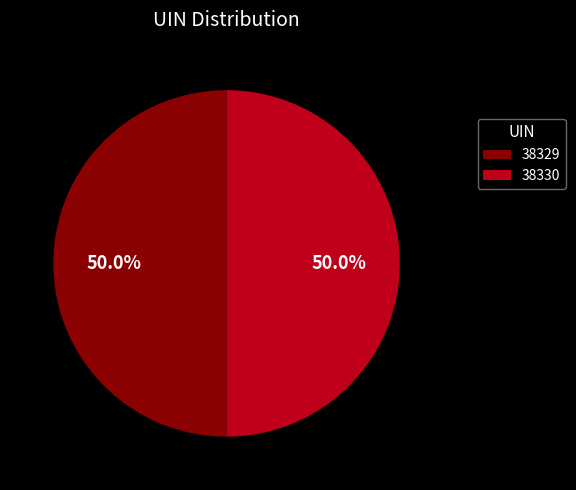

How many slices are in this pie chart?

2